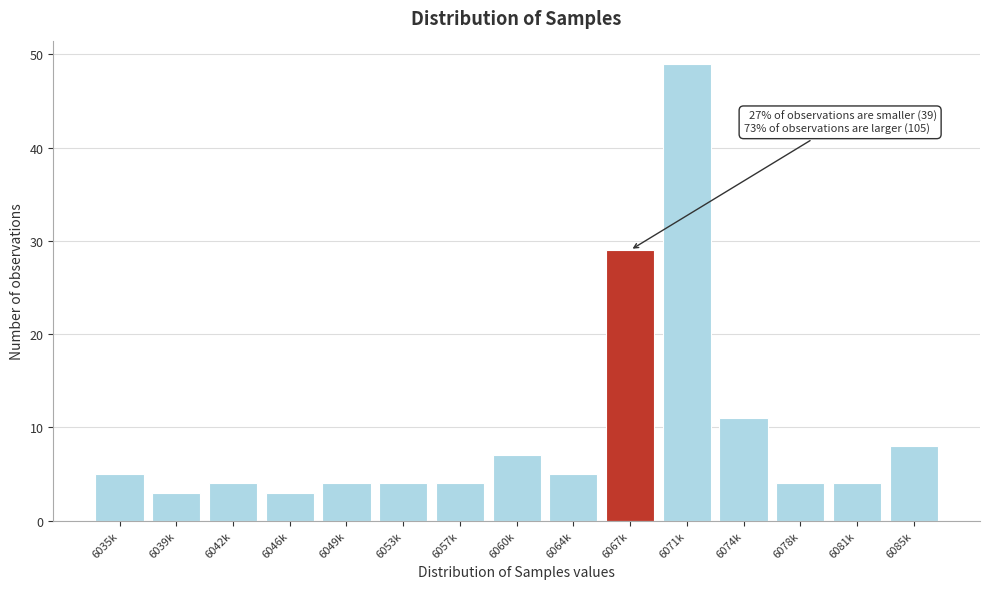

Reading right to left, transcribe all the data shown in this chart.

8	4	4	11	49	29	5	7	4	4	4	3	4	3	5